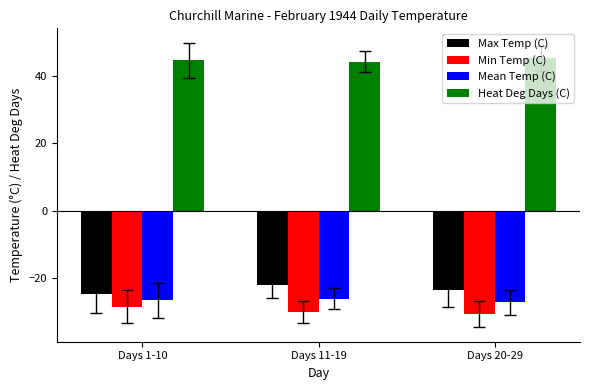

What is the value of the Heat Deg Days (C) bar at the 2nd from the left?

44.1